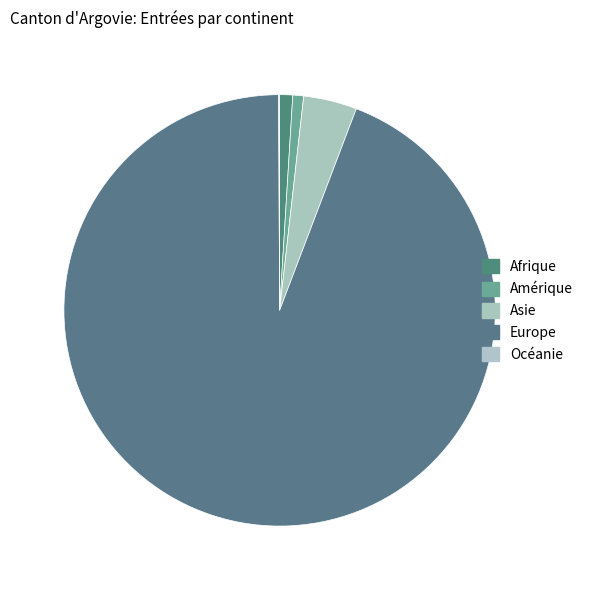

Rank the categories by value from highest to lowest.

Europe, Asie, Afrique, Amérique, Océanie